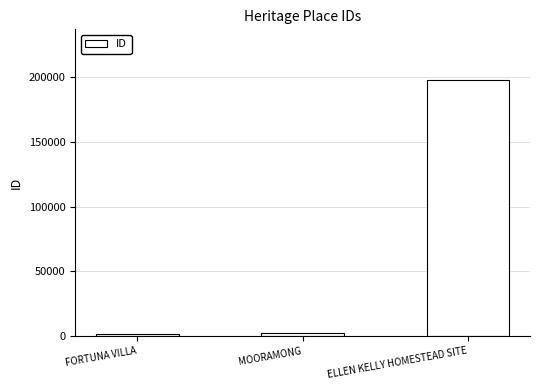

How many bars are there in total?

3